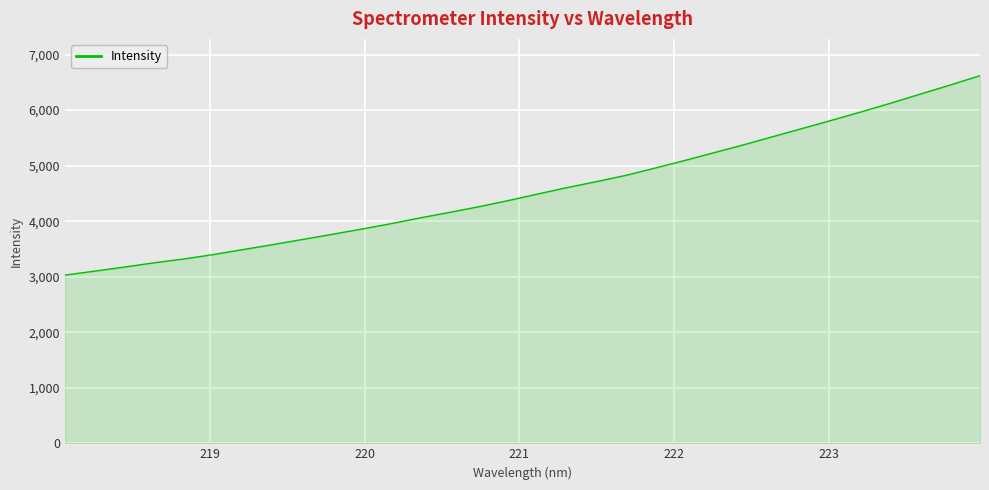

What is the maximum value shown in the chart?

6619.8